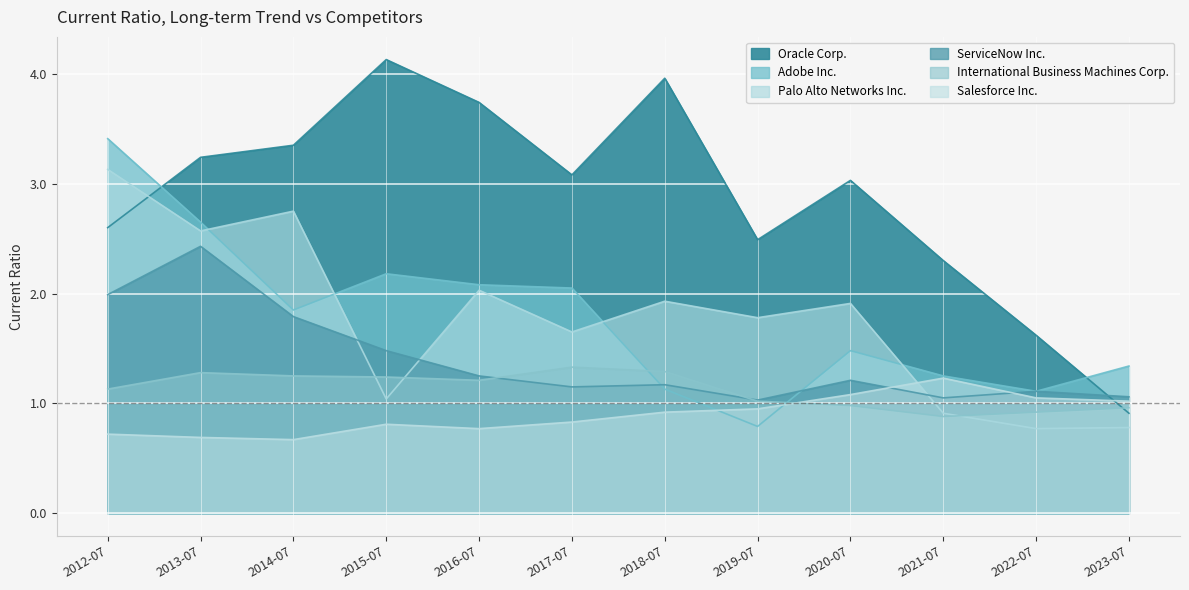

What is the label of the 4th point from the right?

2020-07